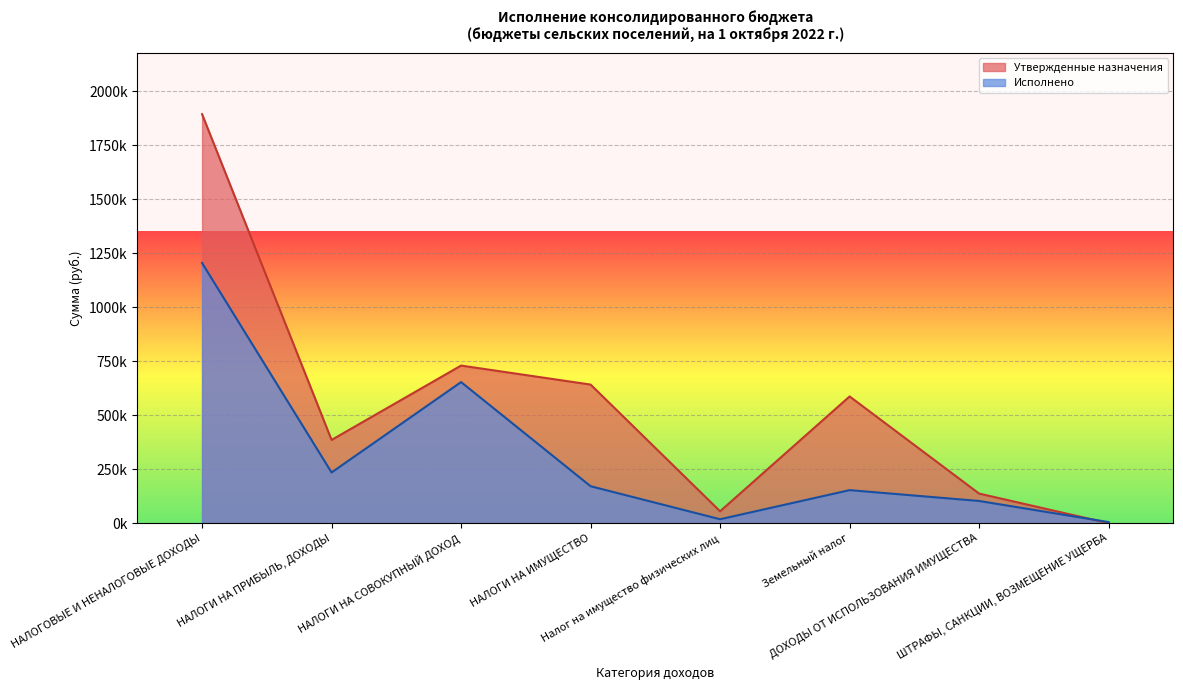

True or false: Утвержденные назначения has a value of 400115.0 at НАЛОГИ НА СОВОКУПНЫЙ ДОХОД.

False